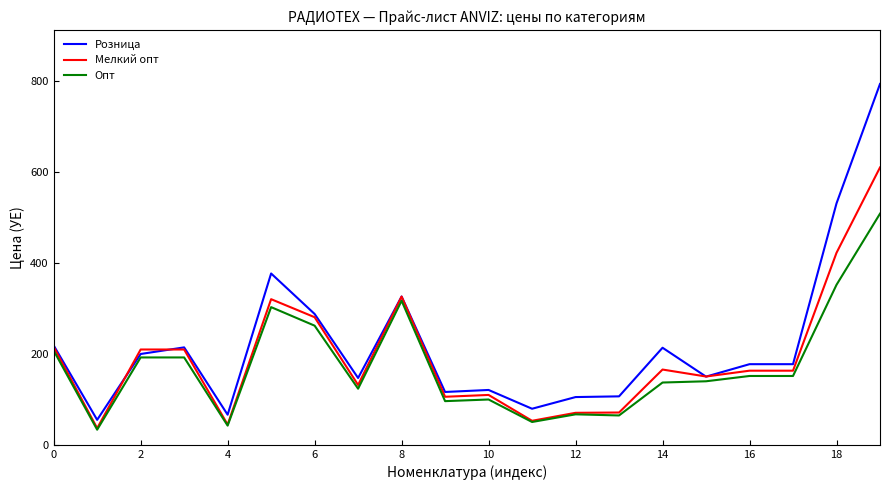

Which series has the widest spread of values?

Розница